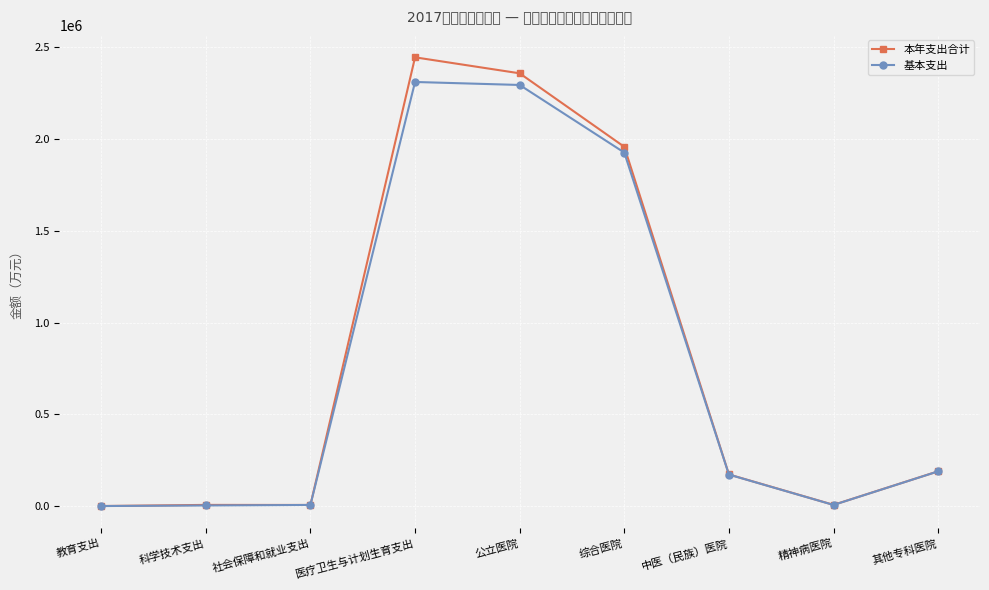

What is the maximum value for 本年支出合计?

2446307.5